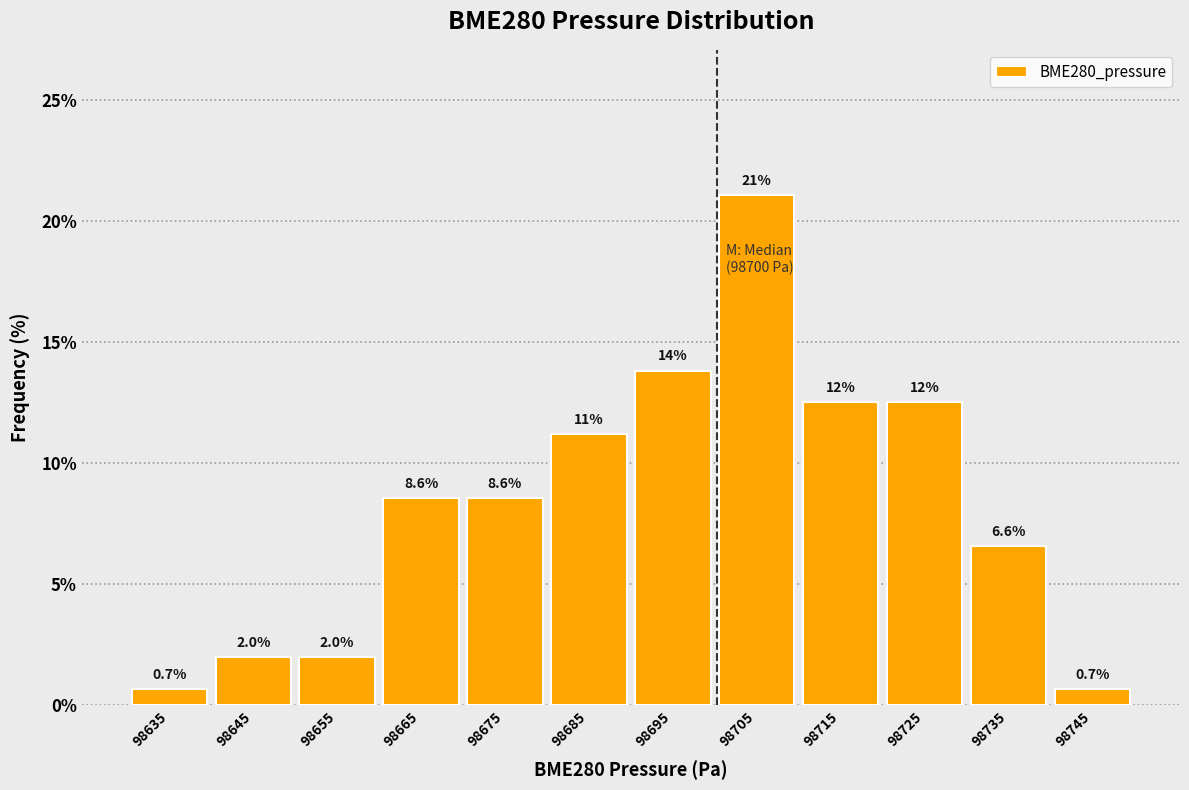

Which range on the x-axis has the tallest bar?

98700 to 98710